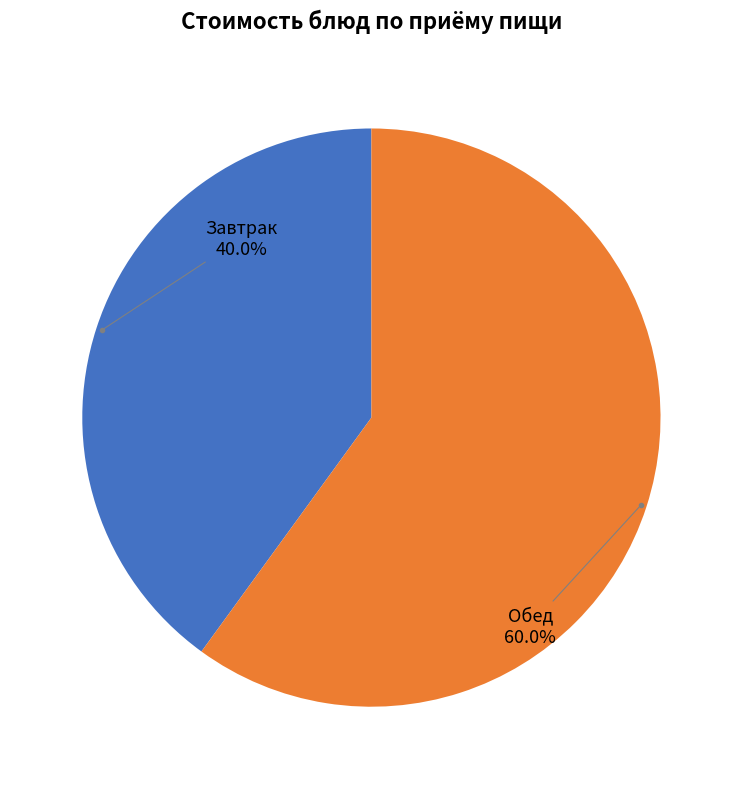

What is the ratio of the value at Обед to the value at Завтрак?

1.5